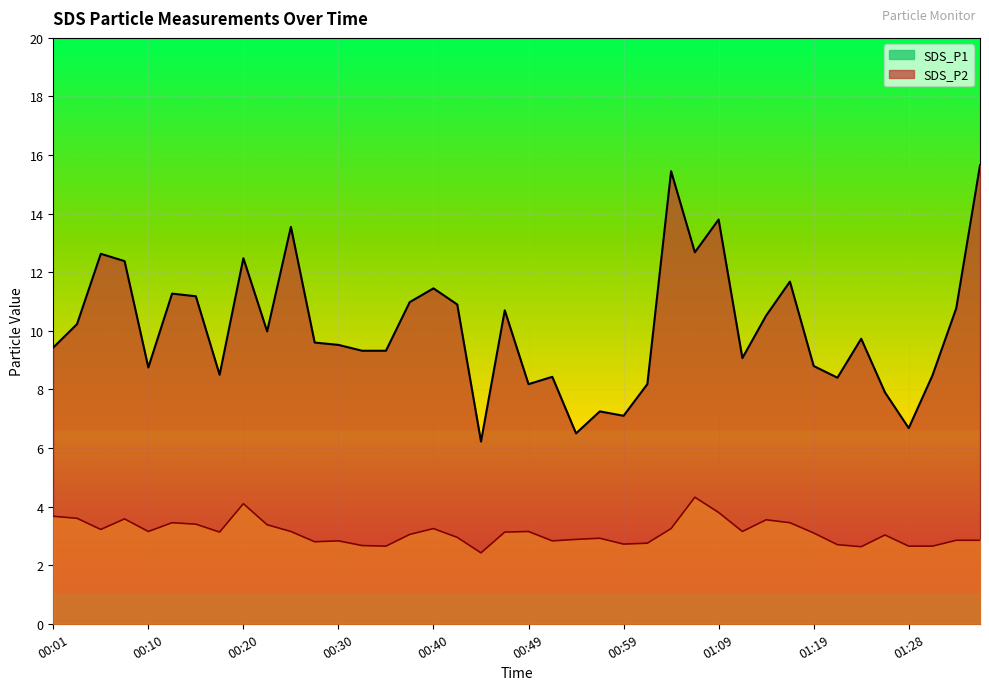

Reading left to right, extract all data points from this chart.

SDS_P1: 00:01=9.4	00:03=10.2	00:05=12.6	00:08=12.4	00:10=8.8	00:13=11.3	00:15=11.2	00:18=8.5	00:20=12.5	00:22=10.0	00:25=13.6	00:27=9.6	00:30=9.5	00:32=9.3	00:35=9.3	00:37=11.0	00:40=11.4	00:42=10.9	00:44=6.2	00:47=10.7	00:49=8.2	00:52=8.4	00:54=6.5	00:57=7.2	00:59=7.1	01:01=8.2	01:04=15.4	01:06=12.7	01:09=13.8	01:11=9.1	01:14=10.5	01:16=11.7	01:19=8.8	01:21=8.4	01:23=9.7	01:26=7.9	01:28=6.7	01:31=8.5	01:33=10.8	01:36=15.7
SDS_P2: 00:01=3.7	00:03=3.6	00:05=3.2	00:08=3.6	00:10=3.1	00:13=3.5	00:15=3.4	00:18=3.1	00:20=4.1	00:22=3.4	00:25=3.1	00:27=2.8	00:30=2.8	00:32=2.7	00:35=2.6	00:37=3.0	00:40=3.2	00:42=3.0	00:44=2.4	00:47=3.1	00:49=3.1	00:52=2.8	00:54=2.9	00:57=2.9	00:59=2.7	01:01=2.8	01:04=3.2	01:06=4.3	01:09=3.8	01:11=3.1	01:14=3.5	01:16=3.5	01:19=3.1	01:21=2.7	01:23=2.6	01:26=3.0	01:28=2.6	01:31=2.6	01:33=2.9	01:36=2.9